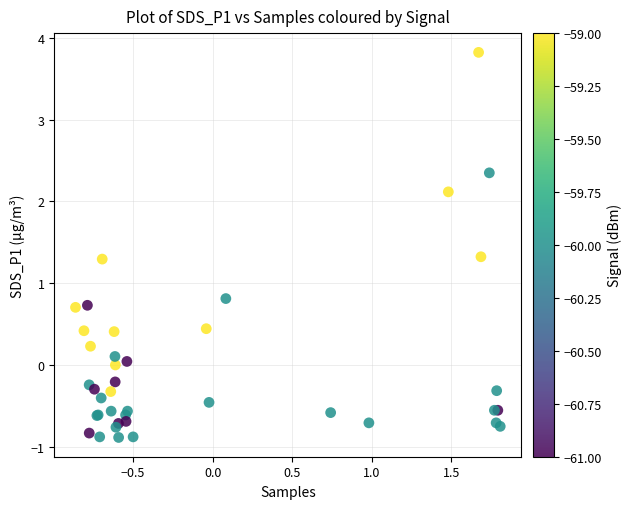

What Y value in the scatter plot is closest to 1?

0.8